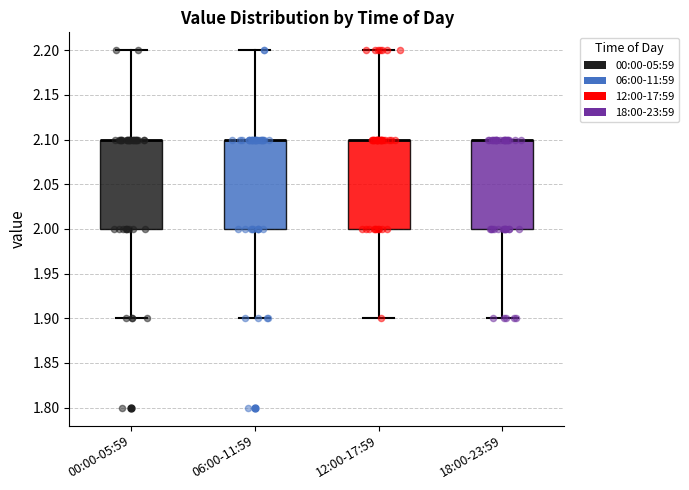

Reading left to right, read every box against the y-axis: the position of its median line, the range the box covers, and the ends of its whiskers. The values are not printed on the chart, so give them approximately, as read against the axis.

00:00-05:59: median 2.1 (drawn on the box's upper edge), box 2.0 to 2.1, whiskers 1.9 to 2.2
06:00-11:59: median 2.1 (drawn on the box's upper edge), box 2.0 to 2.1, whiskers 1.9 to 2.2
12:00-17:59: median 2.1 (drawn on the box's upper edge), box 2.0 to 2.1, whiskers 1.9 to 2.2
18:00-23:59: median 2.1 (drawn on the box's upper edge), box 2.0 to 2.1, whiskers 1.9 to 2.1